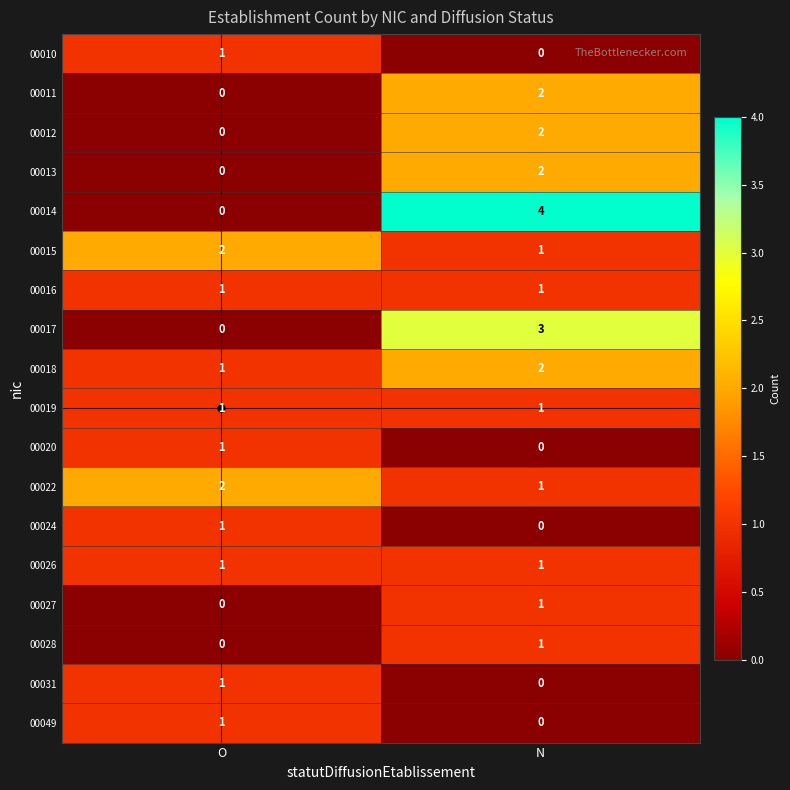

At which label is 00010 closest to 0?

N